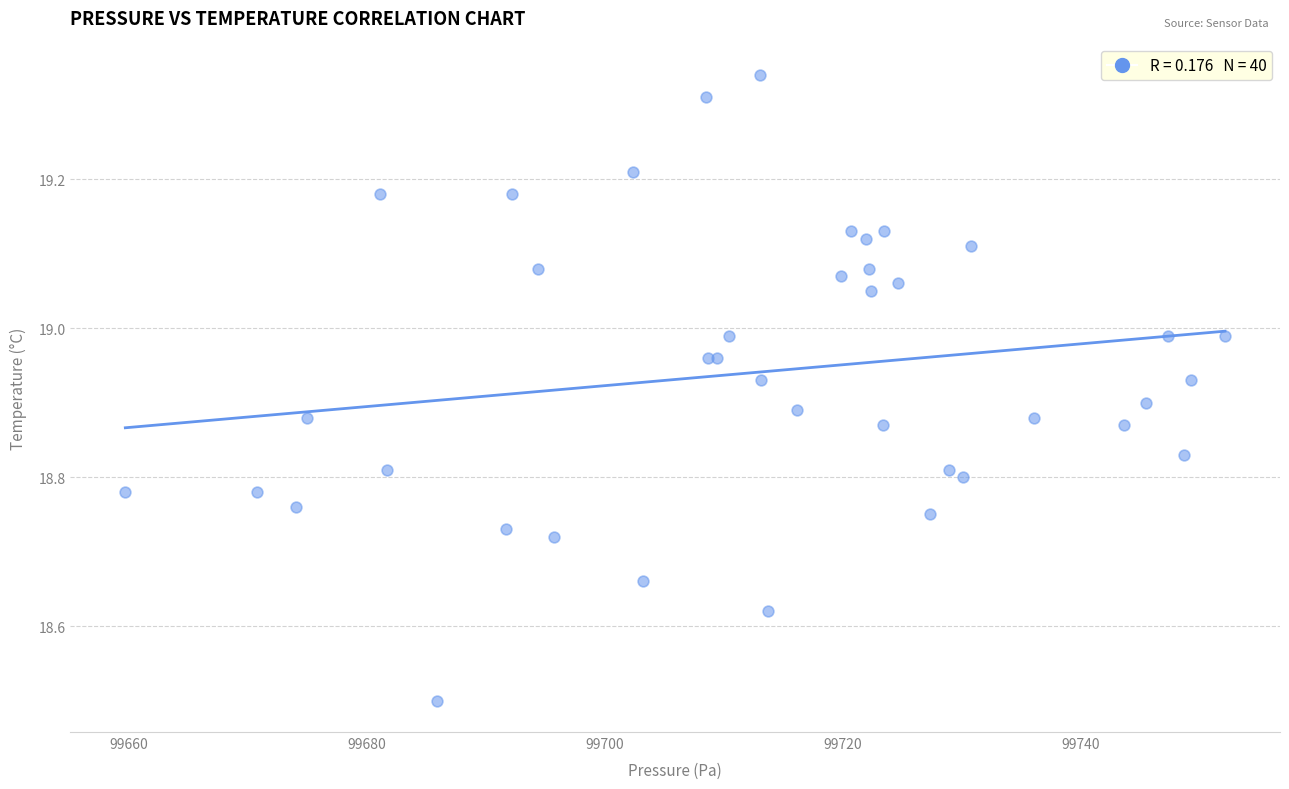

What Y value in the scatter plot is closest to 18?

18.5